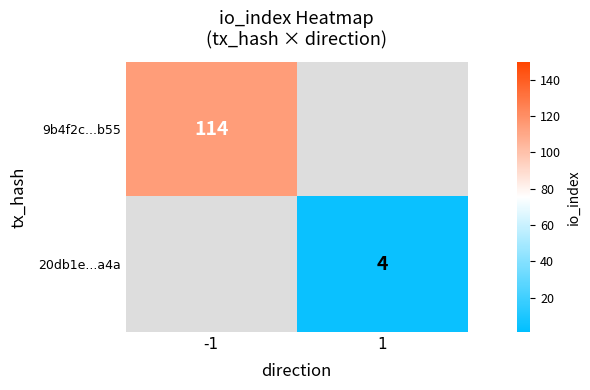

The 9b4f2c...b55 series shows 114 at -1. True or false?

True